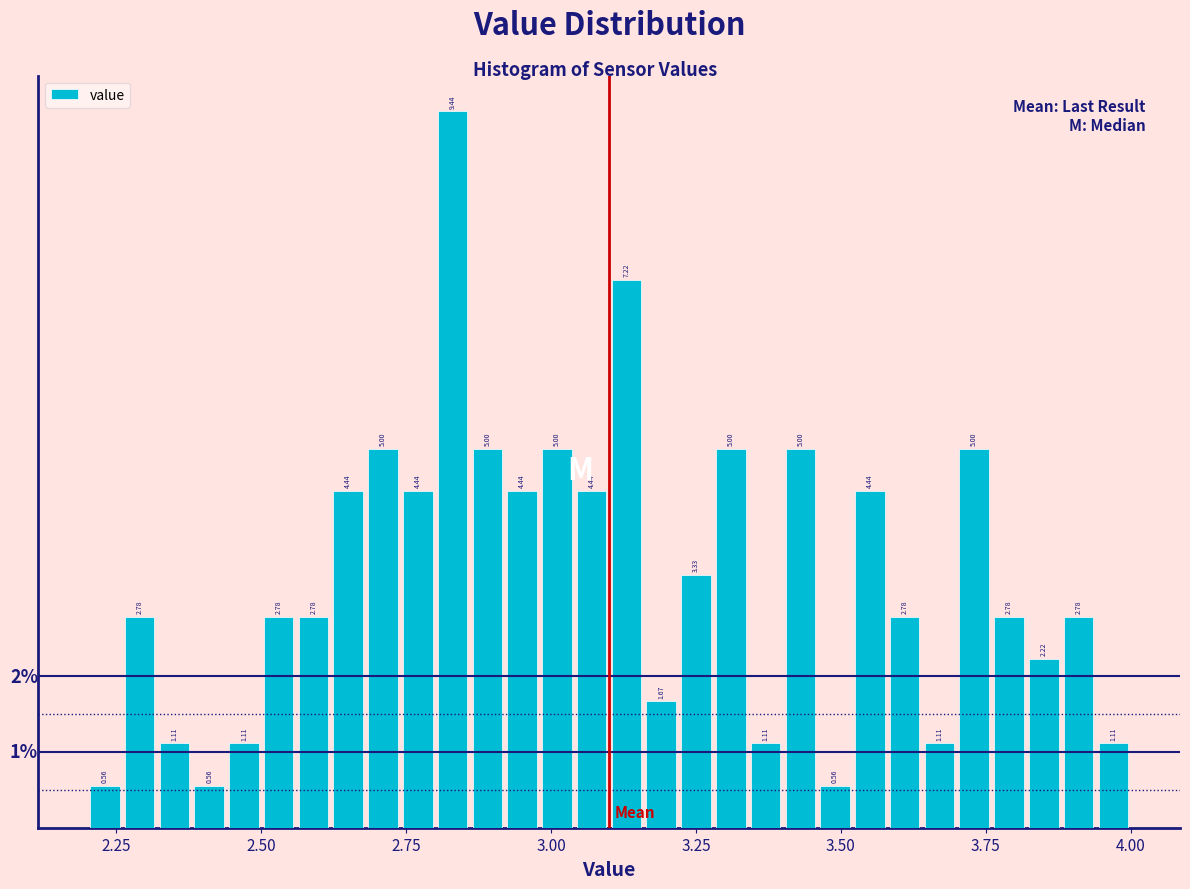

Read against the x-axis, roughly where is the centre of the tallest bar?

2.85